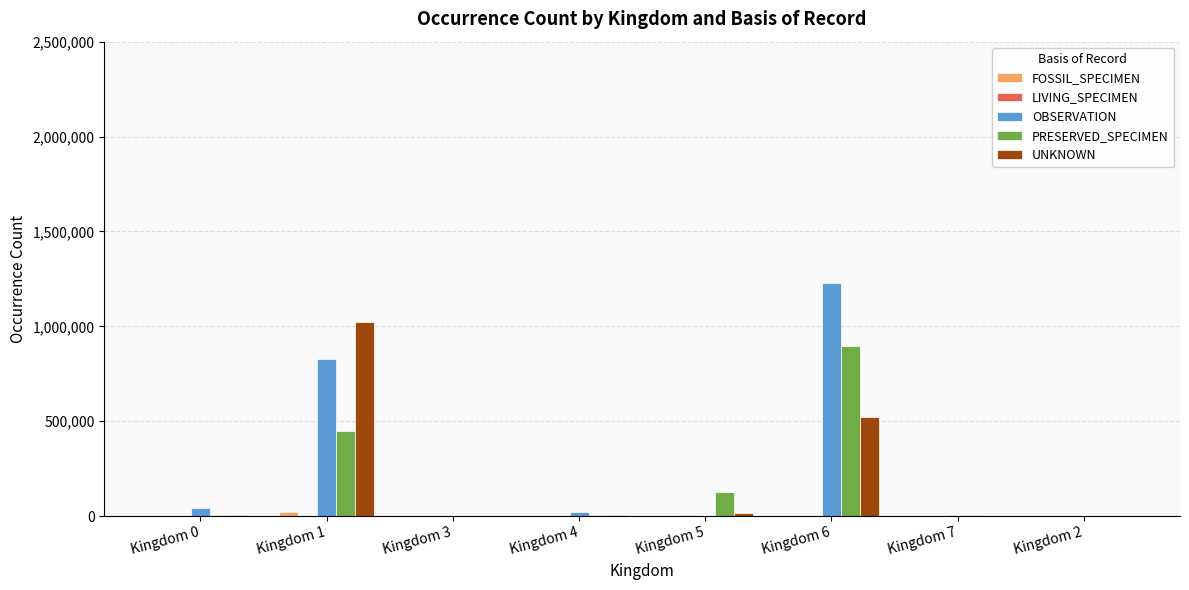

What is the greatest value displayed?

1230800